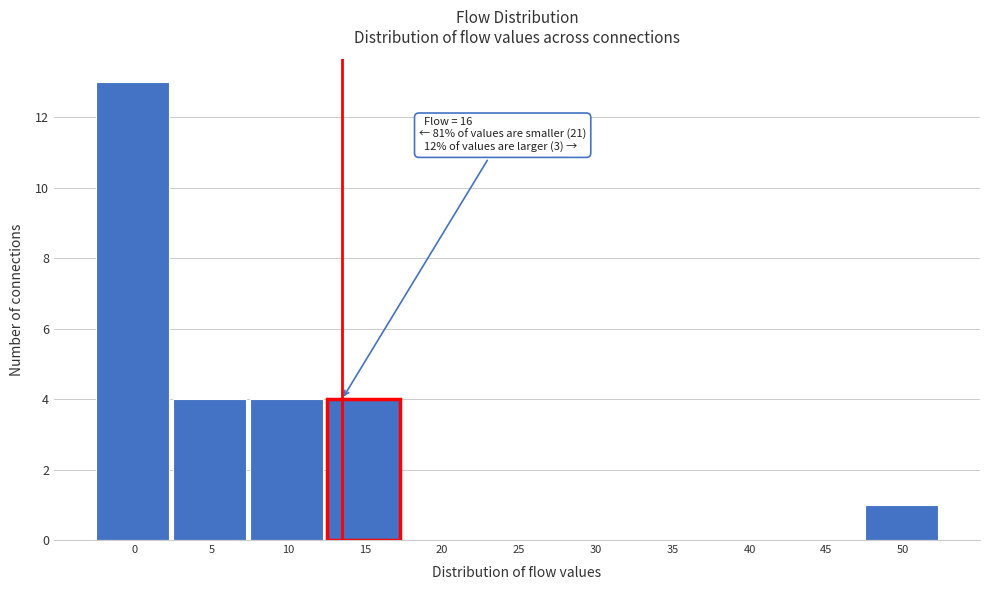

Reading left to right, transcribe all the data shown in this chart.

0=13	5=4	10=4	15=4	20=0	25=0	30=0	35=0	40=0	45=0	50=1